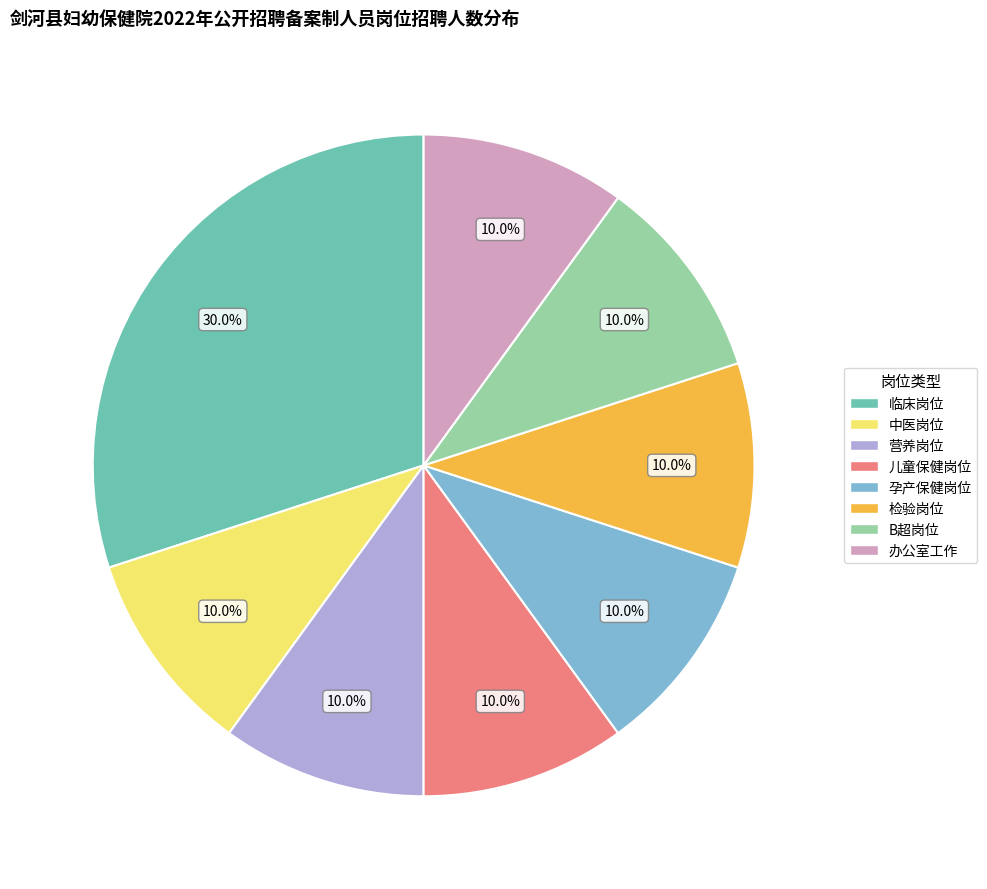

Does any single category account for the majority?

No